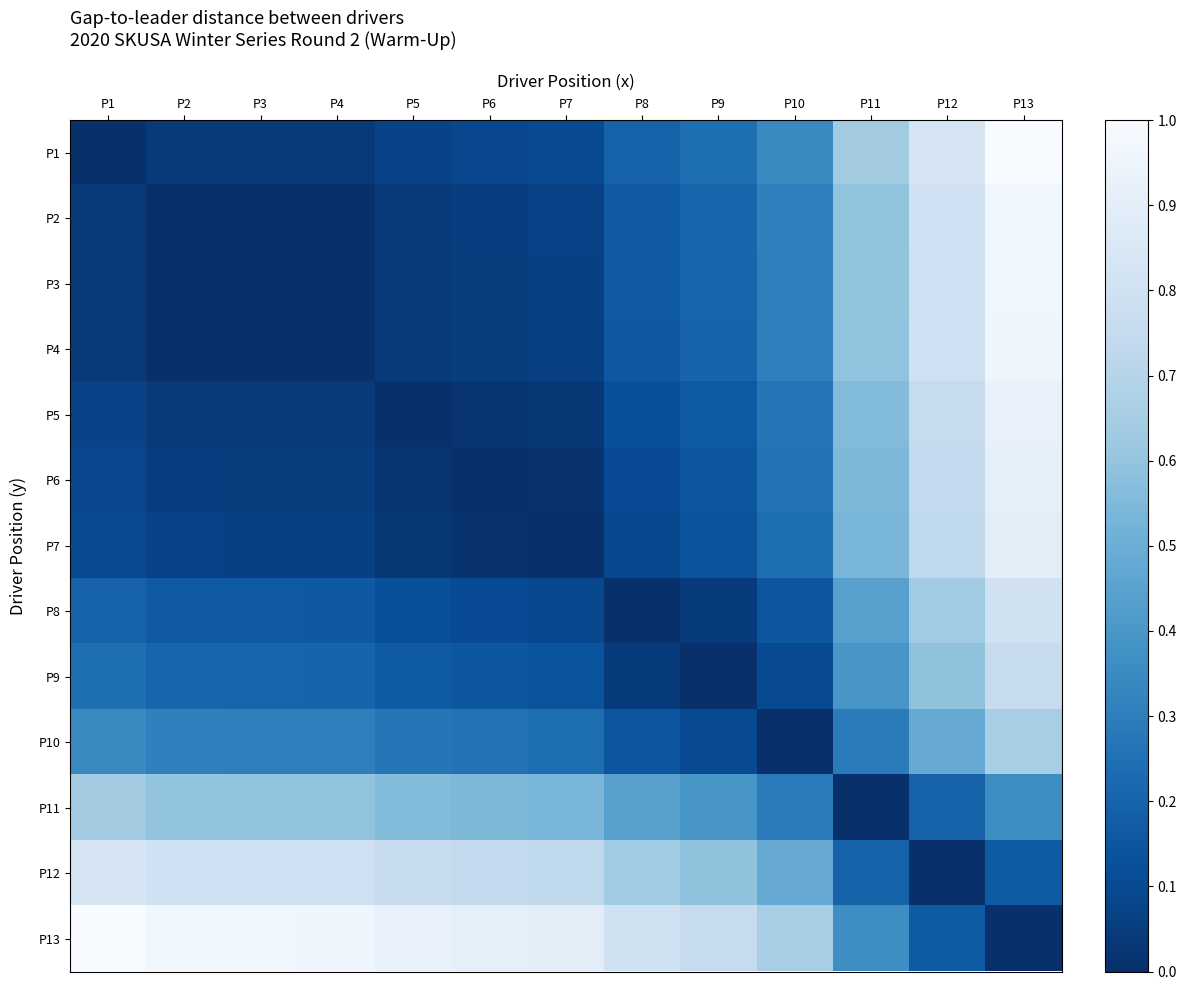

What is the spread (max minus min) of values at P13?

1.0